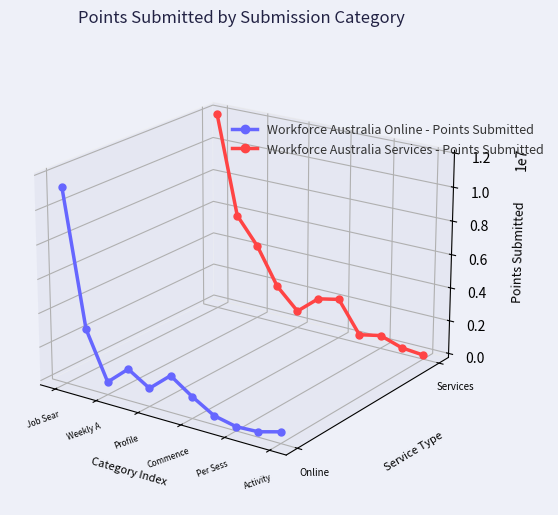

True or false: Workforce Australia Services - Points Submitted and Workforce Australia Online - Points Submitted cross at least once.

False